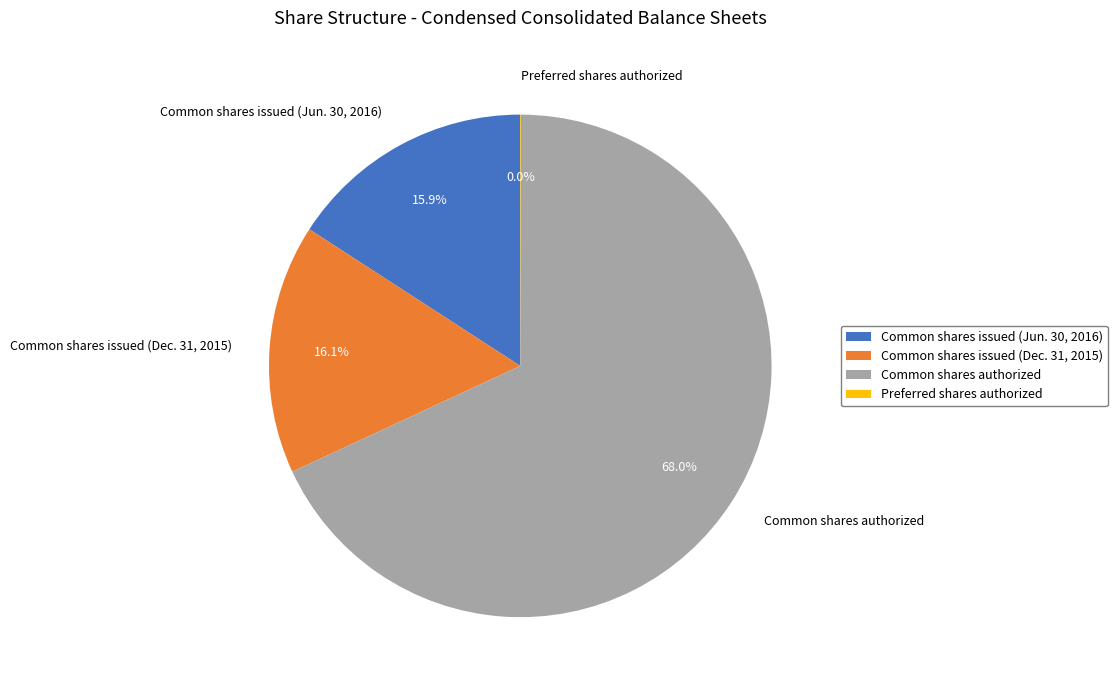

Is it true that Common shares issued (Dec. 31, 2015) is 16% of the pie?

True